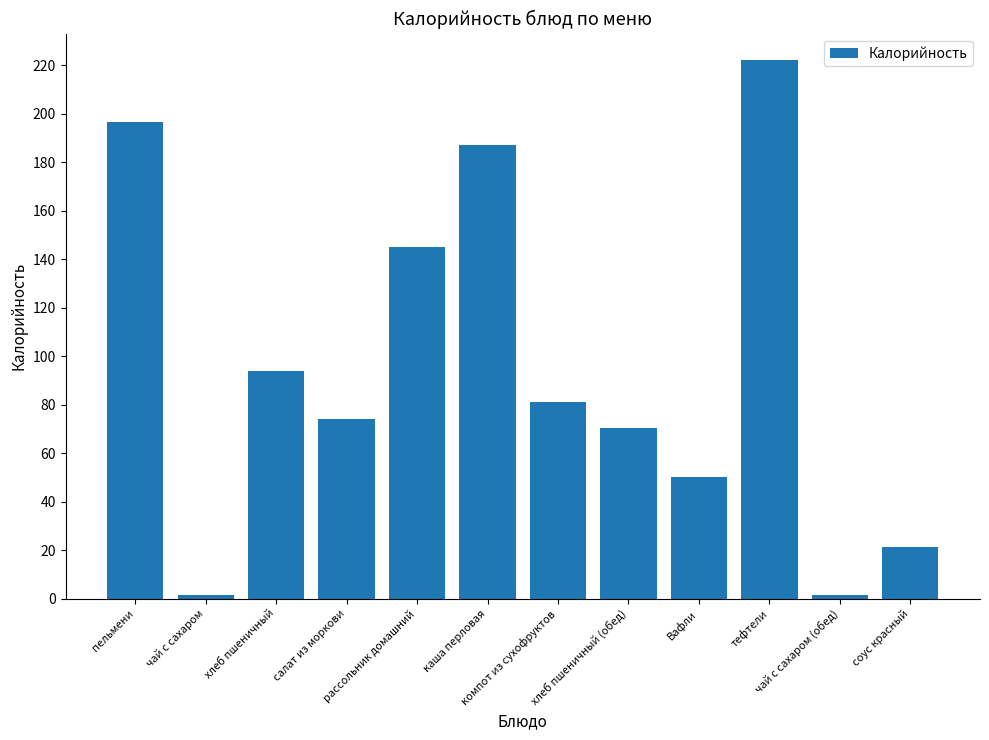

Are the bars horizontal?

No